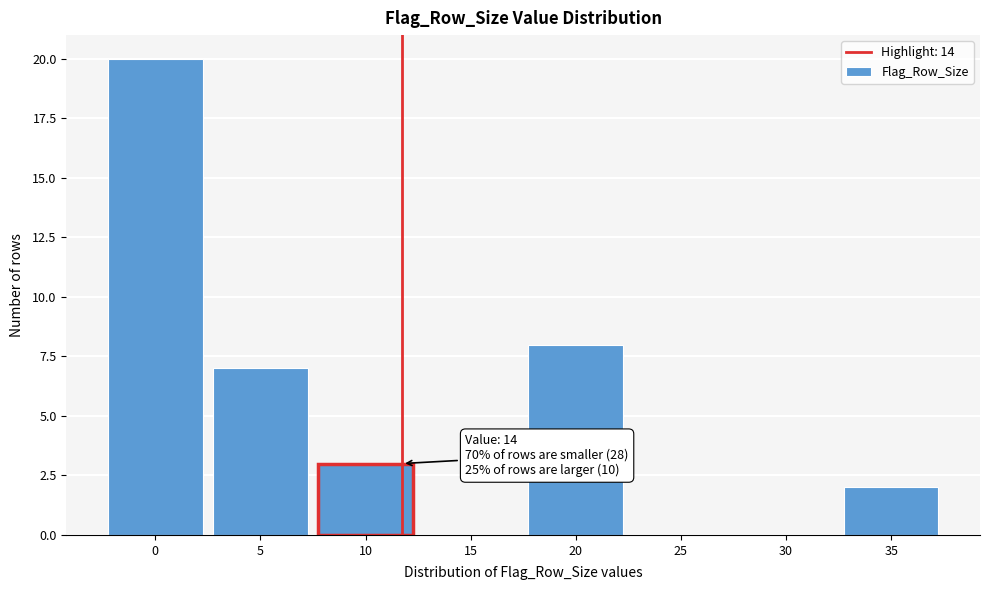

Reading right to left, transcribe all the data shown in this chart.

35=2	30=0	25=0	20=8	15=0	10=3	5=7	0=20